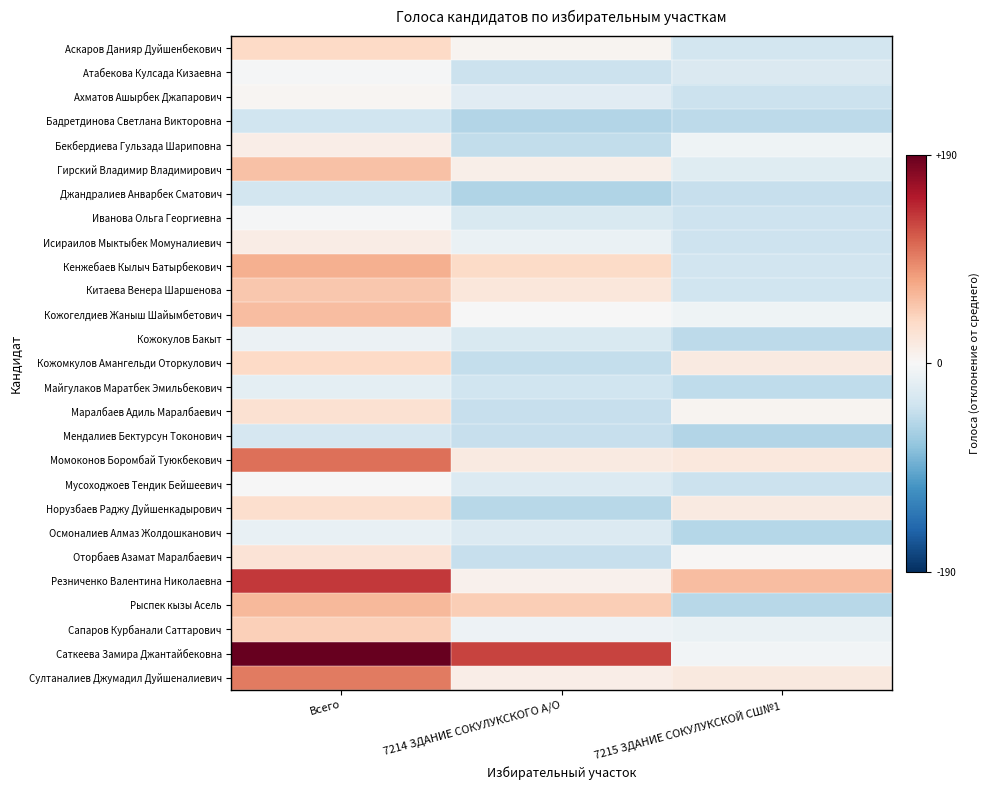

Reading left to right, what are all the values shown in this chart?

Аскаров Данияр Дуйшенбекович: Всего=37.9	7214 ЗДАНИЕ СОКУЛУКСКОГО А/О=4.9	7215 ЗДАНИЕ СОКУЛУКСКОЙ СШ№1=-35.1
Атабекова Кулсада Кизаевна: Всего=-2.1	7214 ЗДАНИЕ СОКУЛУКСКОГО А/О=-42.1	7215 ЗДАНИЕ СОКУЛУКСКОЙ СШ№1=-28.1
Ахматов Ашырбек Джапарович: Всего=3.9	7214 ЗДАНИЕ СОКУЛУКСКОГО А/О=-22.1	7215 ЗДАНИЕ СОКУЛУКСКОЙ СШ№1=-42.1
Бадретдинова Светлана Викторовна: Всего=-39.1	7214 ЗДАНИЕ СОКУЛУКСКОГО А/О=-56.1	7215 ЗДАНИЕ СОКУЛУКСКОЙ СШ№1=-51.1
Бекбердиева Гульзада Шариповна: Всего=12.9	7214 ЗДАНИЕ СОКУЛУКСКОГО А/О=-47.1	7215 ЗДАНИЕ СОКУЛУКСКОЙ СШ№1=-8.1
Гирский Владимир Владимирович: Всего=56.9	7214 ЗДАНИЕ СОКУЛУКСКОГО А/О=11.9	7215 ЗДАНИЕ СОКУЛУКСКОЙ СШ№1=-23.1
Джандралиев Анварбек Сматович: Всего=-35.1	7214 ЗДАНИЕ СОКУЛУКСКОГО А/О=-58.1	7215 ЗДАНИЕ СОКУЛУКСКОЙ СШ№1=-45.1
Иванова Ольга Георгиевна: Всего=-2.1	7214 ЗДАНИЕ СОКУЛУКСКОГО А/О=-30.1	7215 ЗДАНИЕ СОКУЛУКСКОЙ СШ№1=-40.1
Исираилов Мыктыбек Момуналиевич: Всего=14.9	7214 ЗДАНИЕ СОКУЛУКСКОГО А/О=-13.1	7215 ЗДАНИЕ СОКУЛУКСКОЙ СШ№1=-40.1
Кенжебаев Кылыч Батырбекович: Всего=67.9	7214 ЗДАНИЕ СОКУЛУКСКОГО А/О=36.9	7215 ЗДАНИЕ СОКУЛУКСКОЙ СШ№1=-37.1
Китаева Венера Шаршенова: Всего=51.9	7214 ЗДАНИЕ СОКУЛУКСКОГО А/О=21.9	7215 ЗДАНИЕ СОКУЛУКСКОЙ СШ№1=-38.1
Кожогелдиев Жаныш Шайымбетович: Всего=59.9	7214 ЗДАНИЕ СОКУЛУКСКОГО А/О=-0.1	7215 ЗДАНИЕ СОКУЛУКСКОЙ СШ№1=-8.1
Кожокулов Бакыт: Всего=-11.1	7214 ЗДАНИЕ СОКУЛУКСКОГО А/О=-29.1	7215 ЗДАНИЕ СОКУЛУКСКОЙ СШ№1=-50.1
Кожомкулов Амангельди Оторкулович: Всего=38.9	7214 ЗДАНИЕ СОКУЛУКСКОГО А/О=-46.1	7215 ЗДАНИЕ СОКУЛУКСКОЙ СШ№1=16.9
Майгулаков Маратбек Эмильбекович: Всего=-19.1	7214 ЗДАНИЕ СОКУЛУКСКОГО А/О=-38.1	7215 ЗДАНИЕ СОКУЛУКСКОЙ СШ№1=-49.1
Маралбаев Адиль Маралбаевич: Всего=28.9	7214 ЗДАНИЕ СОКУЛУКСКОГО А/О=-45.1	7215 ЗДАНИЕ СОКУЛУКСКОЙ СШ№1=5.9
Мендалиев Бектурсун Токонович: Всего=-33.1	7214 ЗДАНИЕ СОКУЛУКСКОГО А/О=-44.1	7215 ЗДАНИЕ СОКУЛУКСКОЙ СШ№1=-57.1
Момоконов Боромбай Туюкбекович: Всего=105.9	7214 ЗДАНИЕ СОКУЛУКСКОГО А/О=16.9	7215 ЗДАНИЕ СОКУЛУКСКОЙ СШ№1=20.9
Мусоходжоев Тендик Бейшеевич: Всего=-1.1	7214 ЗДАНИЕ СОКУЛУКСКОГО А/О=-27.1	7215 ЗДАНИЕ СОКУЛУКСКОЙ СШ№1=-42.1
Норузбаев Раджу Дуйшенкадырович: Всего=31.9	7214 ЗДАНИЕ СОКУЛУКСКОГО А/О=-53.1	7215 ЗДАНИЕ СОКУЛУКСКОЙ СШ№1=16.9
Осмоналиев Алмаз Жолдошканович: Всего=-14.1	7214 ЗДАНИЕ СОКУЛУКСКОГО А/О=-27.1	7215 ЗДАНИЕ СОКУЛУКСКОЙ СШ№1=-55.1
Оторбаев Азамат Маралбаевич: Всего=25.9	7214 ЗДАНИЕ СОКУЛУКСКОГО А/О=-45.1	7215 ЗДАНИЕ СОКУЛУКСКОЙ СШ№1=2.9
Резниченко Валентина Николаевна: Всего=135.9	7214 ЗДАНИЕ СОКУЛУКСКОГО А/О=8.9	7215 ЗДАНИЕ СОКУЛУКСКОЙ СШ№1=58.9
Рыспек кызы Асель: Всего=62.9	7214 ЗДАНИЕ СОКУЛУКСКОГО А/О=47.9	7215 ЗДАНИЕ СОКУЛУКСКОЙ СШ№1=-53.1
Сапаров Курбанали Саттарович: Всего=45.9	7214 ЗДАНИЕ СОКУЛУКСКОГО А/О=-10.1	7215 ЗДАНИЕ СОКУЛУКСКОЙ СШ№1=-12.1
Саткеева Замира Джантайбековна: Всего=192.9	7214 ЗДАНИЕ СОКУЛУКСКОГО А/О=129.9	7215 ЗДАНИЕ СОКУЛУКСКОЙ СШ№1=-5.1
Султаналиев Джумадил Дуйшеналиевич: Всего=99.9	7214 ЗДАНИЕ СОКУЛУКСКОГО А/О=12.9	7215 ЗДАНИЕ СОКУЛУКСКОЙ СШ№1=18.9